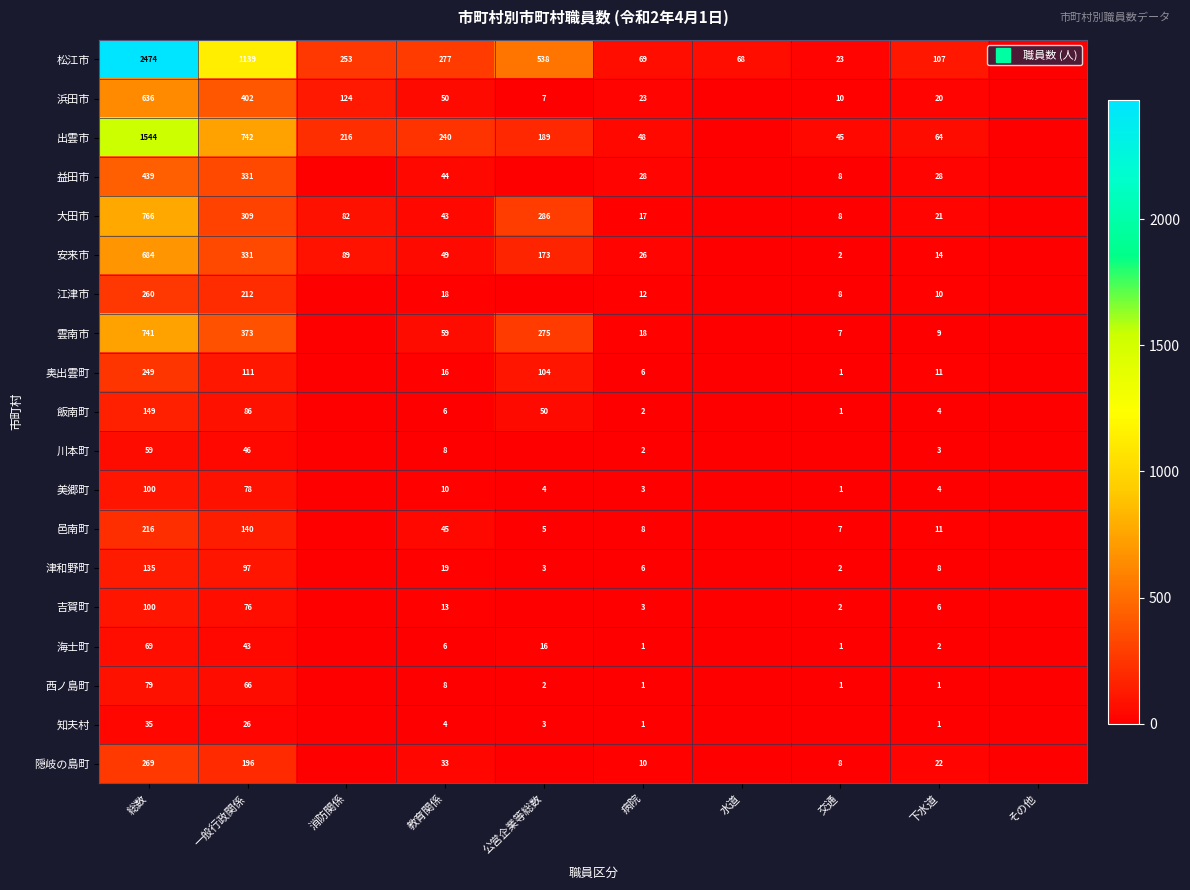

What is the sum of all 出雲市 values?

3088